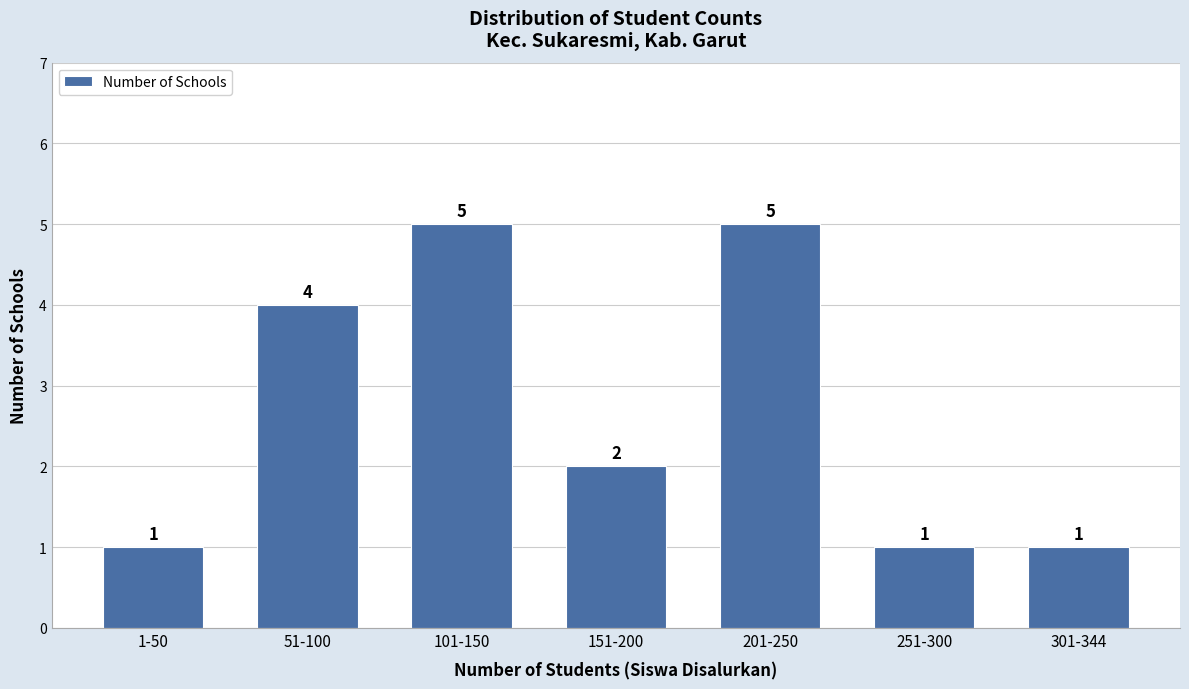

Reading right to left, transcribe all the data shown in this chart.

301-344=1	251-300=1	201-250=5	151-200=2	101-150=5	51-100=4	1-50=1